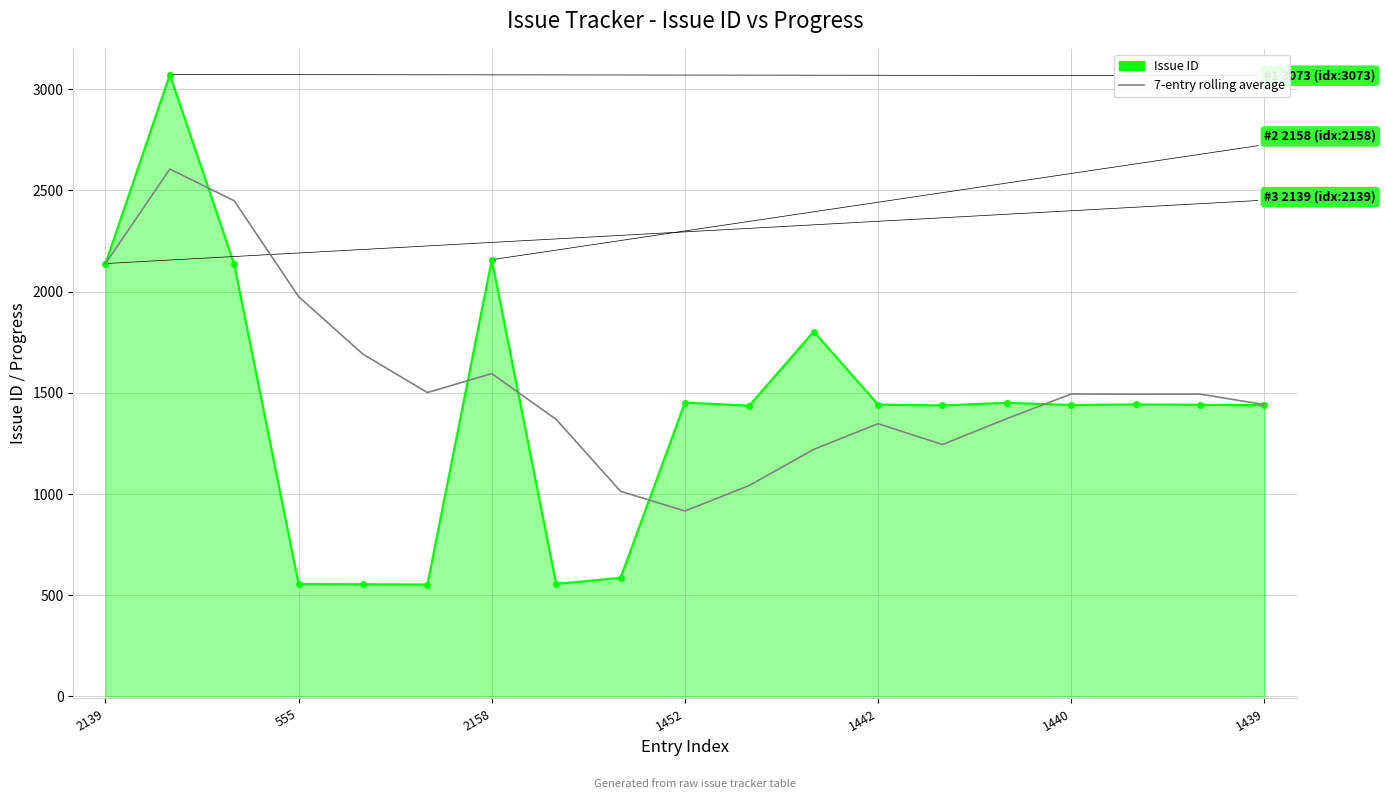

Where does the Issue ID series first go above 1441?

2139